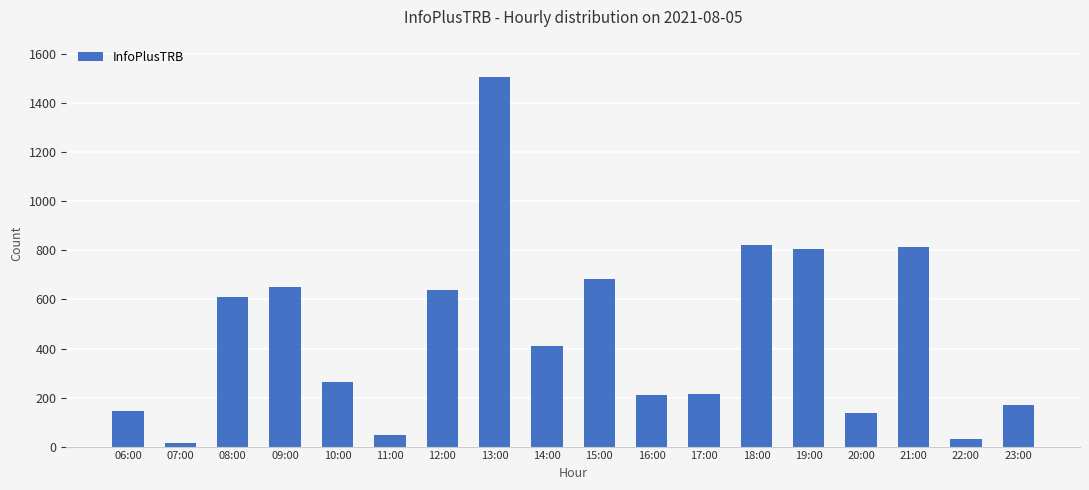

How many bars are there in total?

18